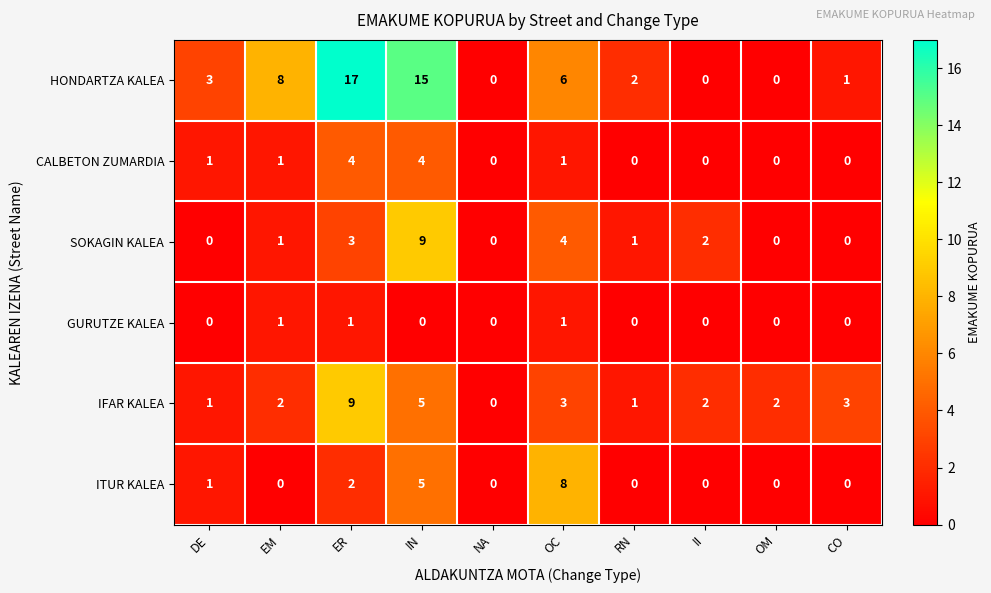

What is the difference between the maximum and second lowest values in the ITUR KALEA series?

8